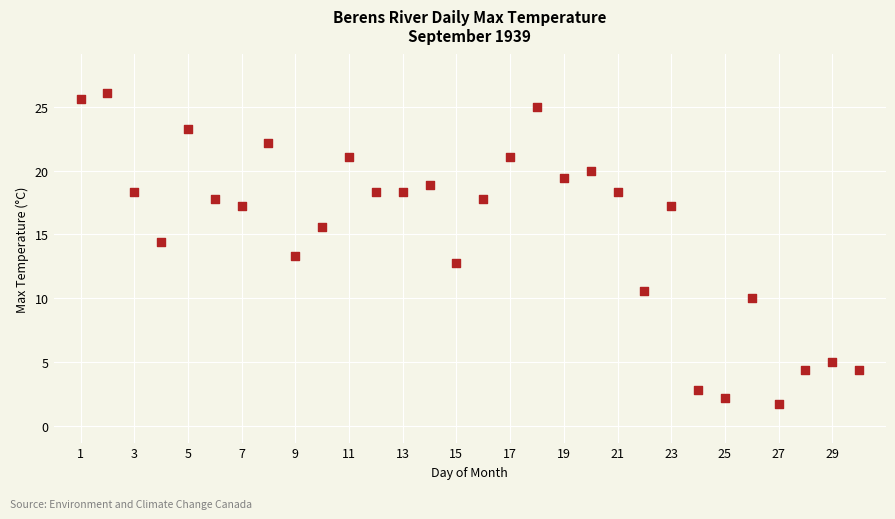

What is the range of X values (max minus min)?

29.0